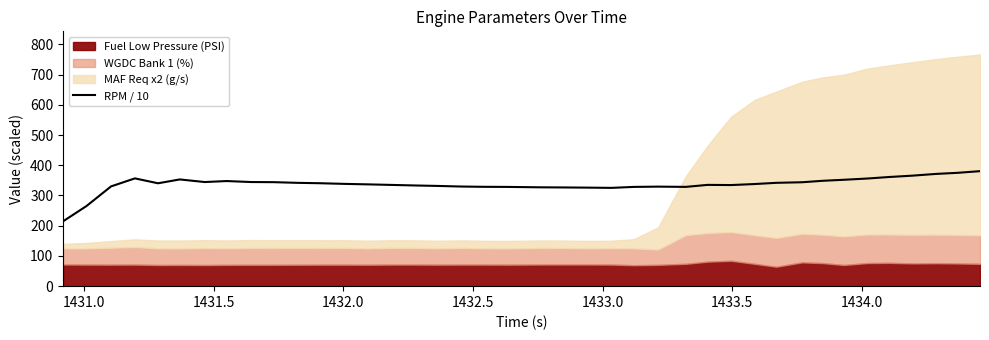

What is the minimum value for RPM / 10?

214.6